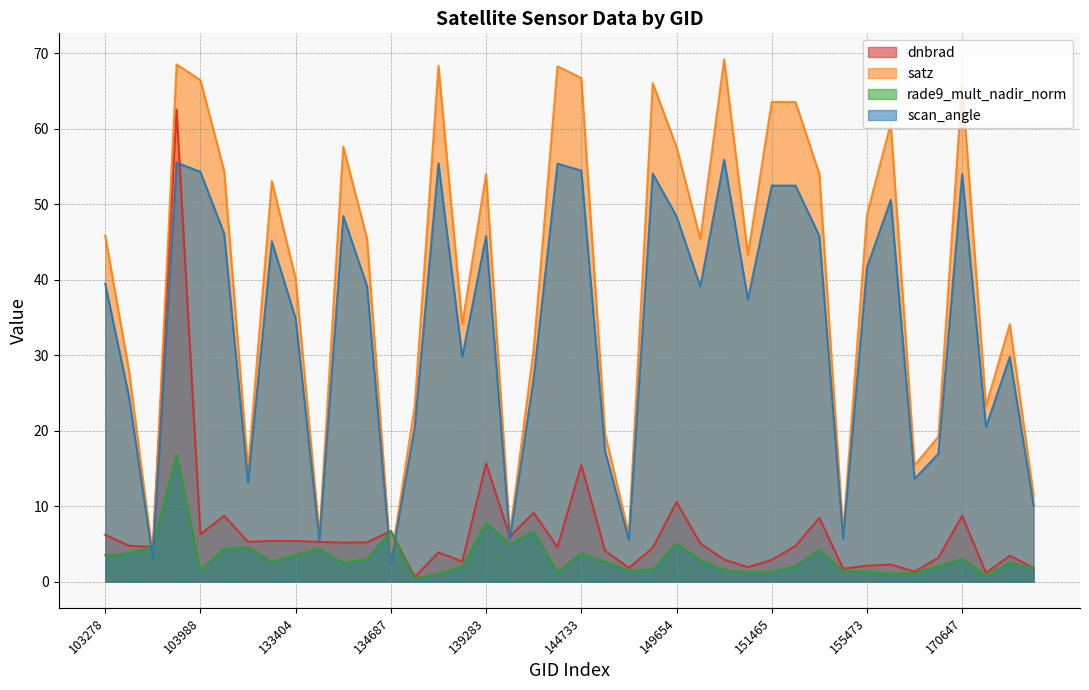

At which category is the sum across all series the highest?

103642